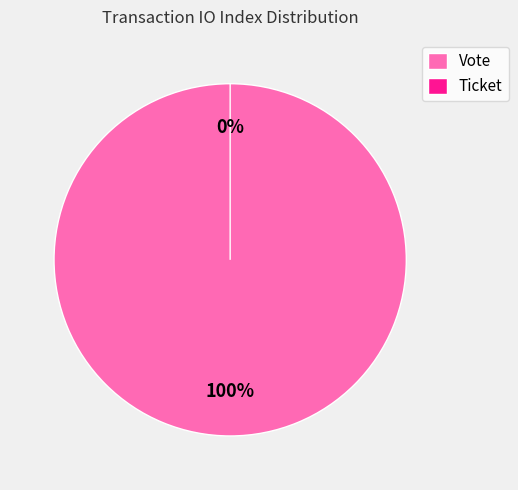

Is Vote the majority of the pie?

Yes